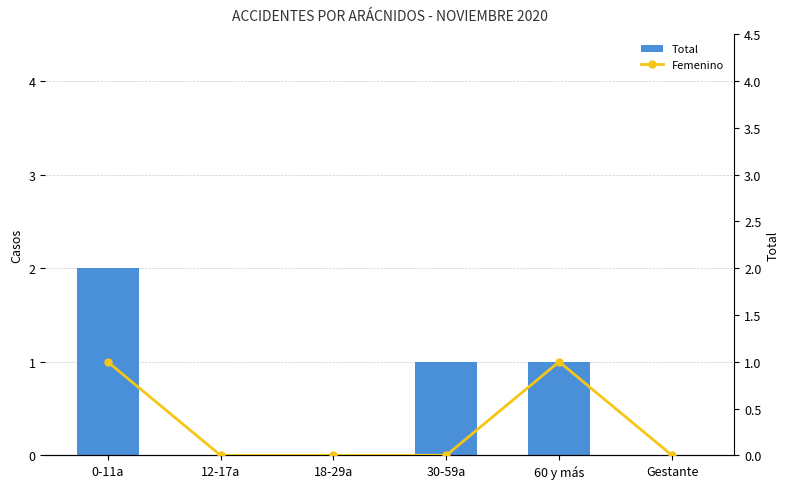

How many values in the Femenino series exceed 0?

2